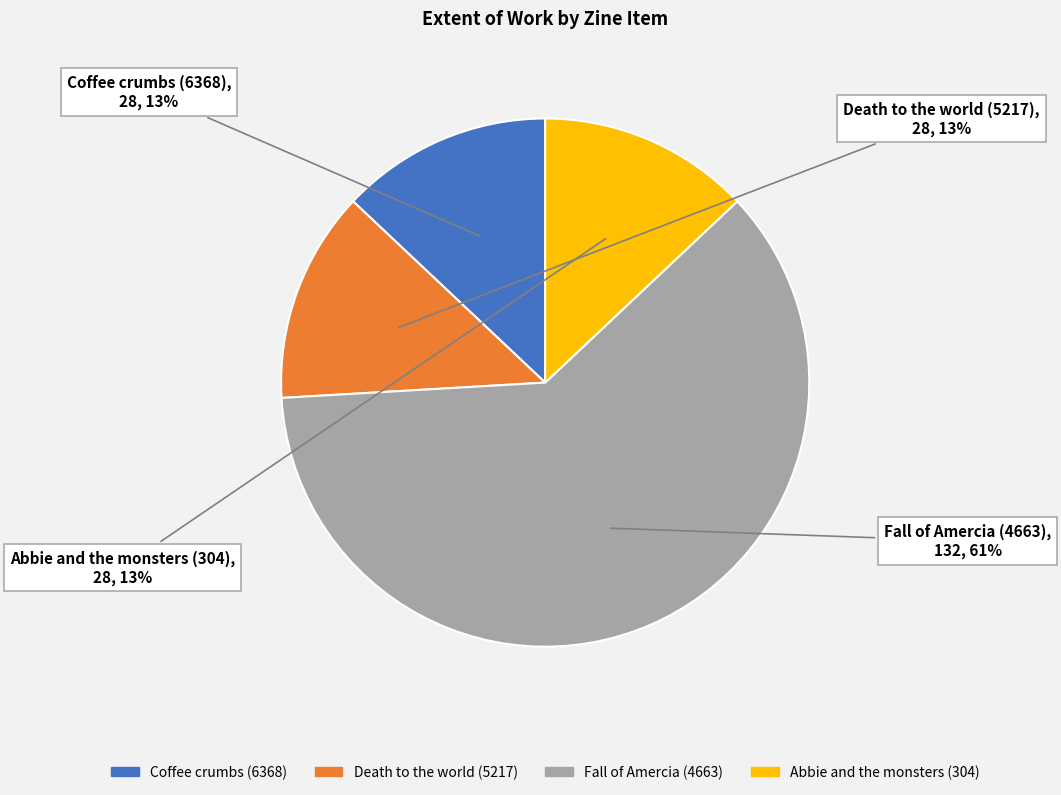

How many slices are in this pie chart?

4